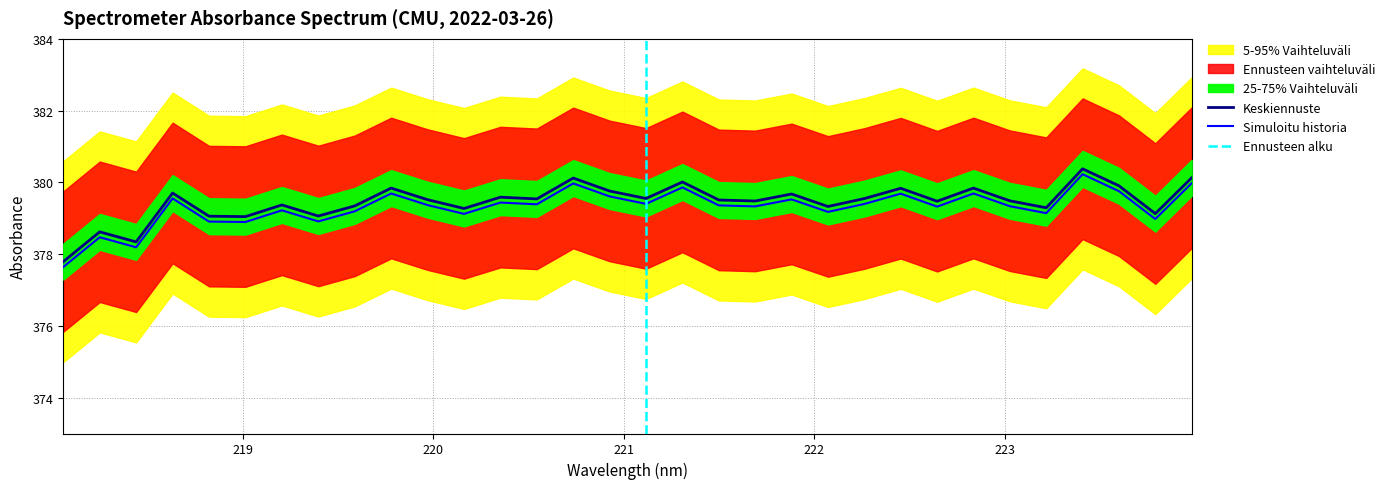

What is the sum of all values?

12142.5